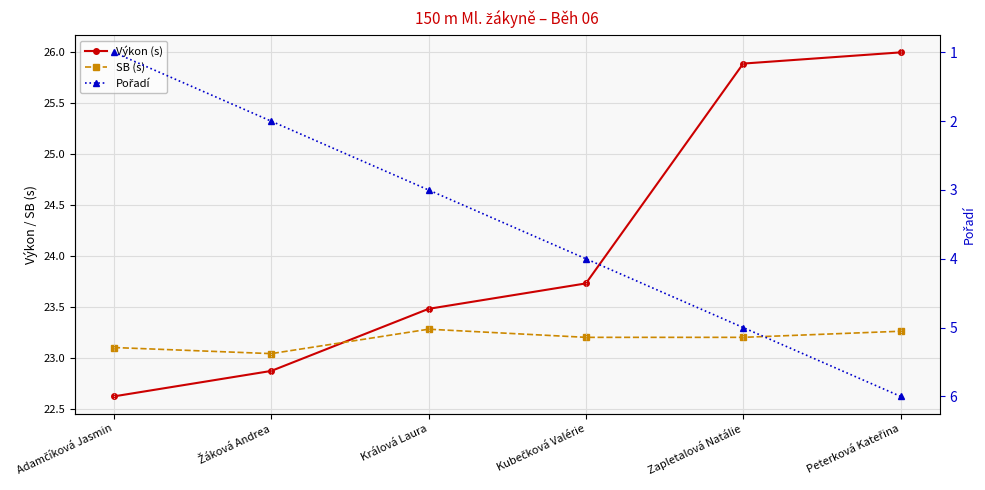

What is the highest value of the SB (s) series?

23.3